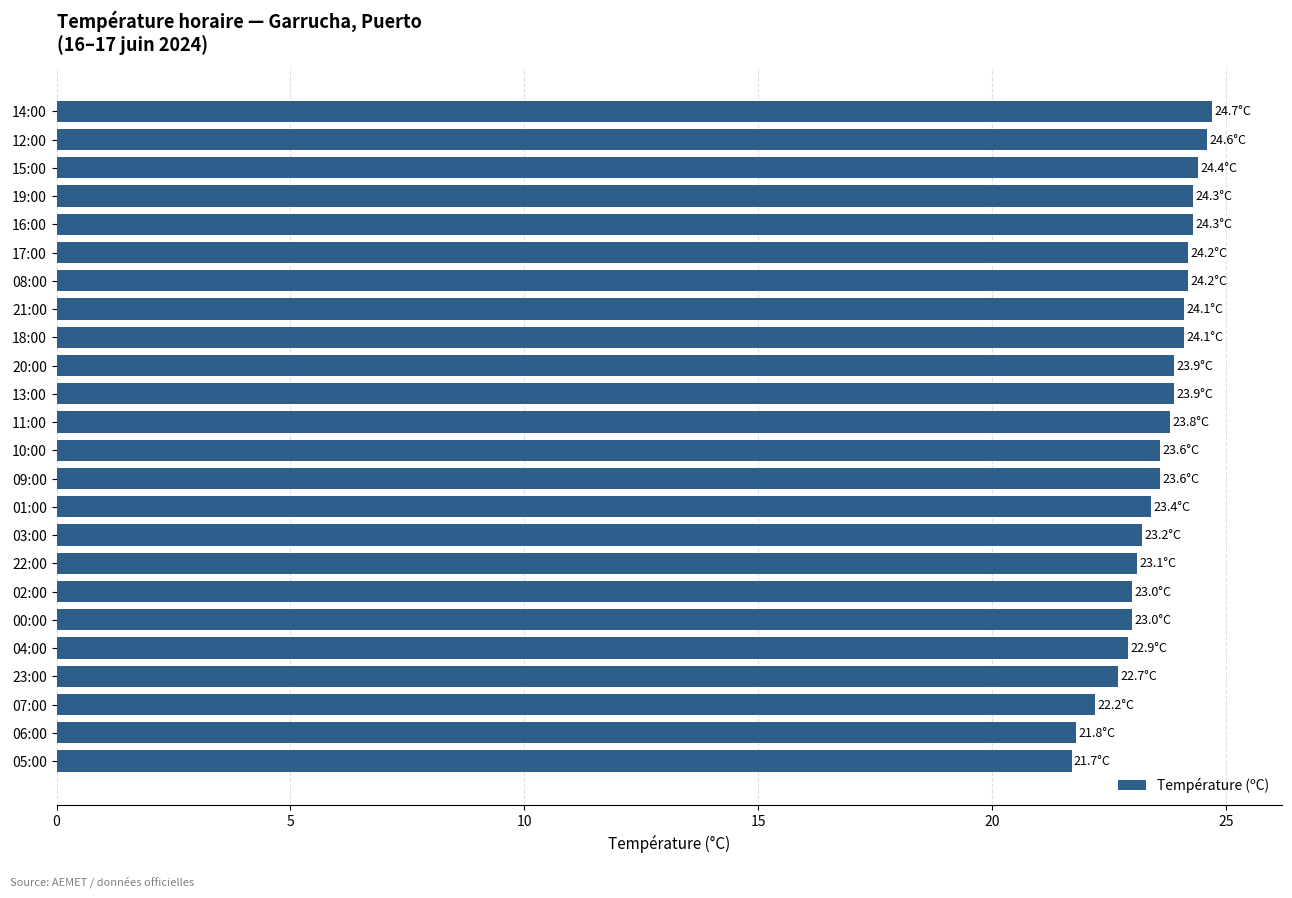

What is the greatest value displayed?

24.7